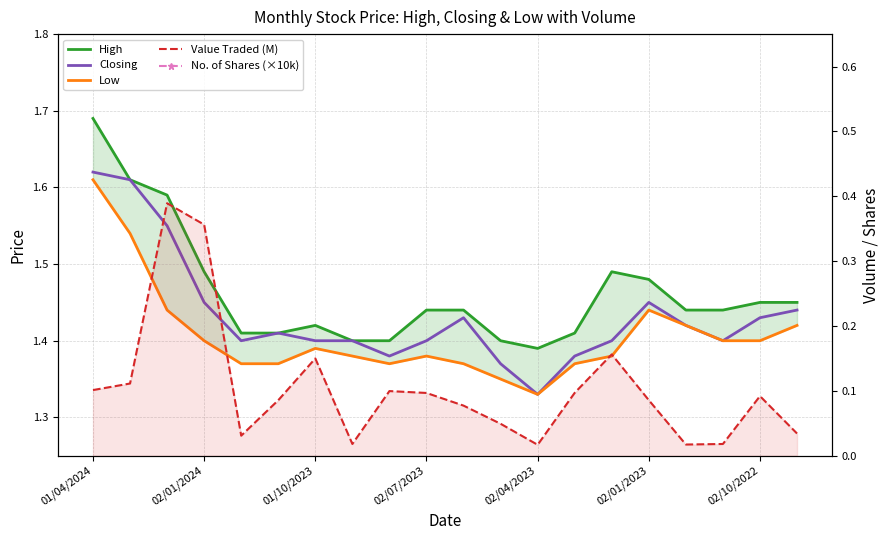

What is the sum of the Low values at 02/10/2022 and 13?

2.8